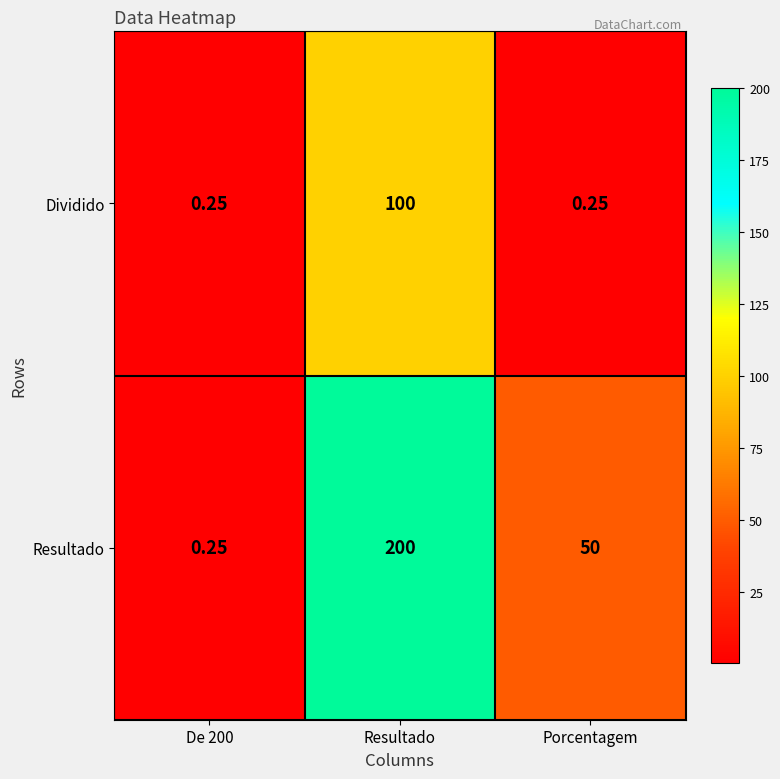

Which series changed the most between Resultado and Porcentagem?

Resultado